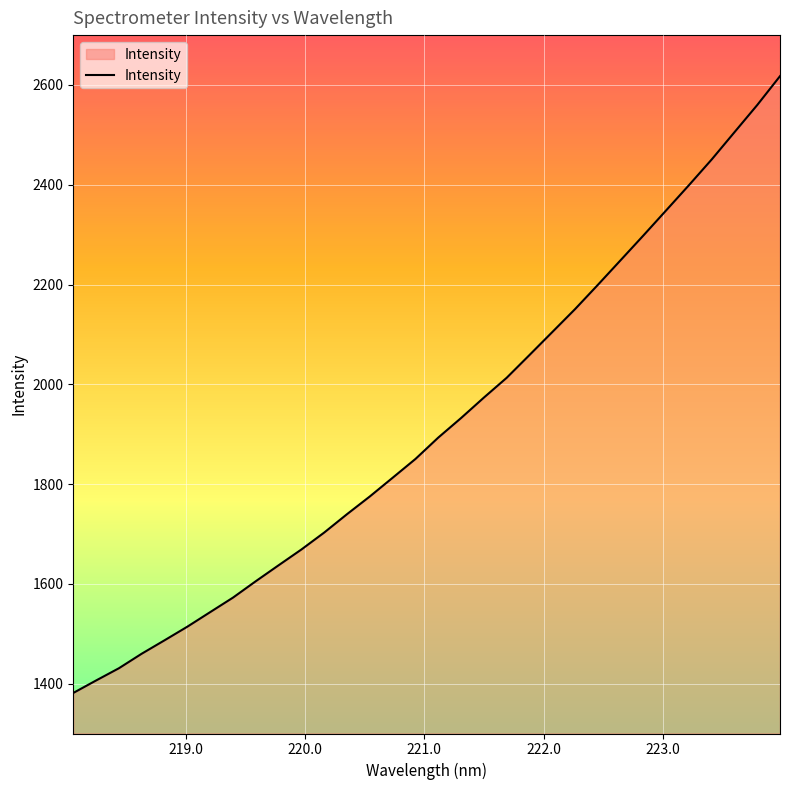

What is the maximum value shown in the chart?

2617.7